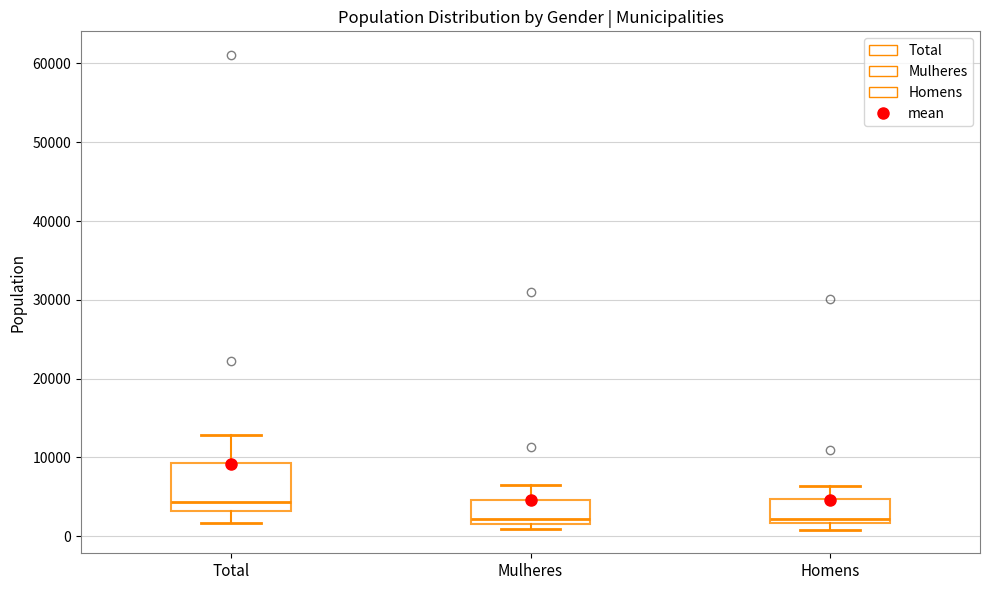

Which box's median line is the highest?

Total